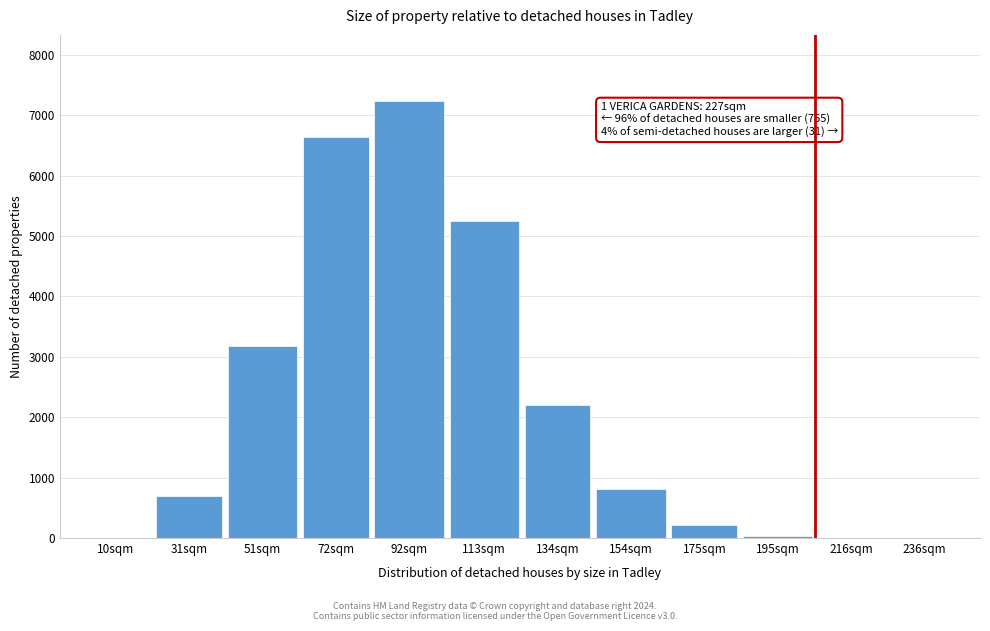

Which has a higher value, 175sqm or 113sqm?

113sqm